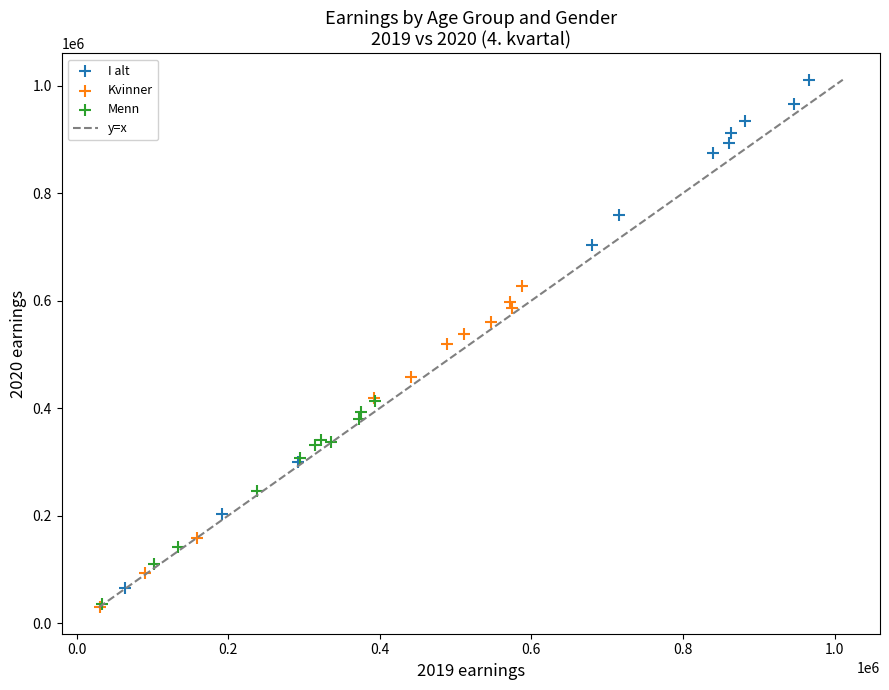

Which series has the widest spread of Y values?

I alt